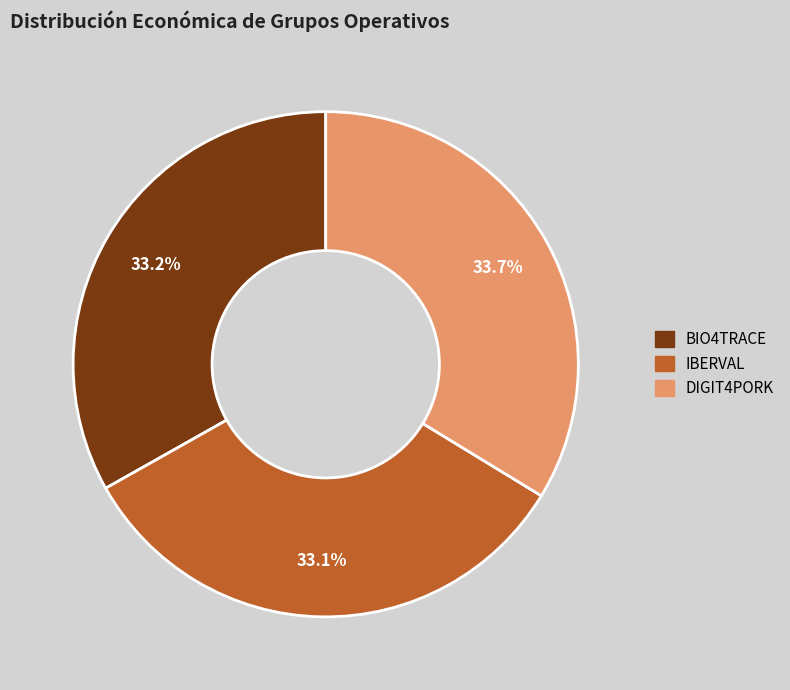

To the nearest percent, what portion does BIO4TRACE represent?

33%